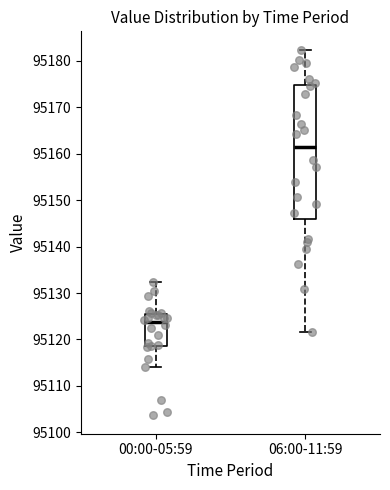

Reading left to right, read every box against the y-axis: the position of its median line, the range the box covers, and the ends of its whiskers. The values are not printed on the chart, so give them approximately, as read against the axis.

00:00-05:59: median 95124, box 95119 to 95125, whiskers 95114 to 95132
06:00-11:59: median 95161, box 95146 to 95175, whiskers 95122 to 95182